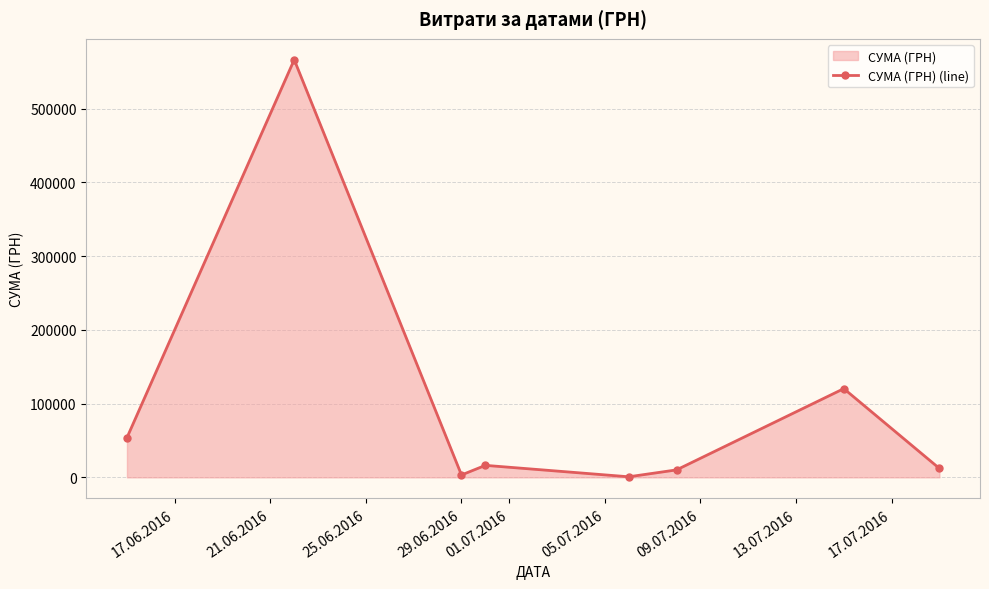

How many interior local peaks (higher than both neighbors) does the data have?

3